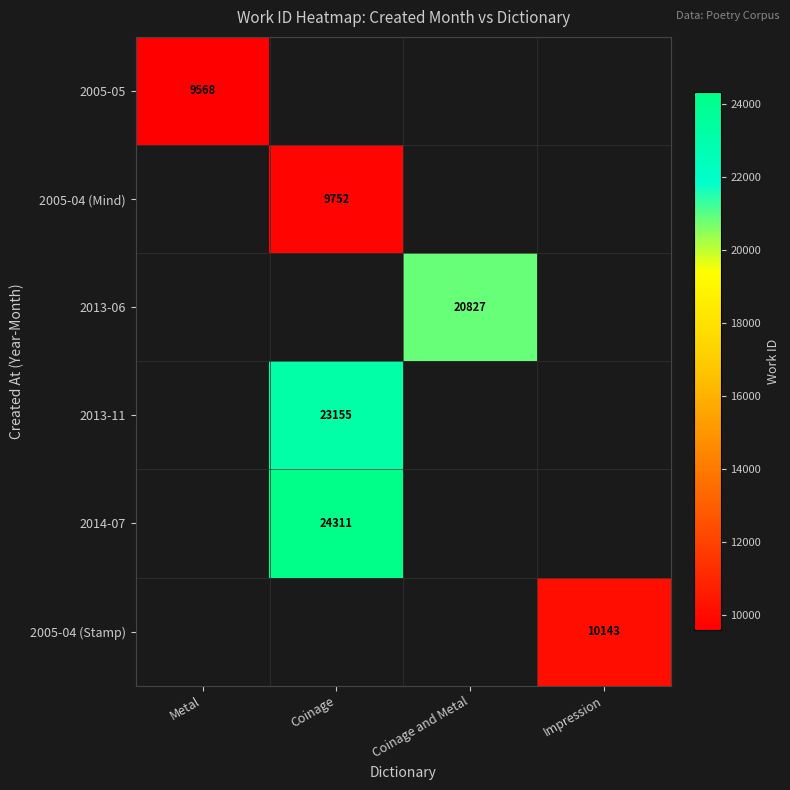

The value of 2005-04 (Mind) at Coinage is 9752. True or false?

True